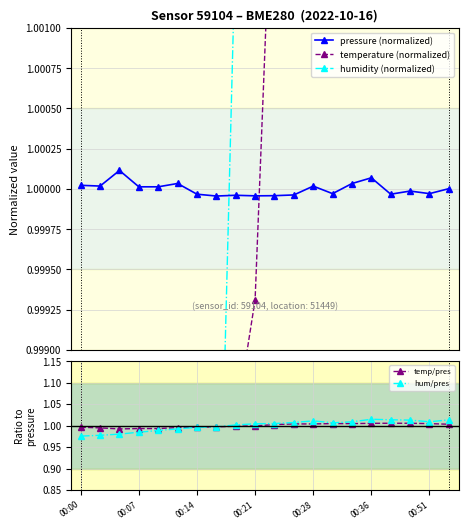

What is the average value of the pressure (normalized) series?

1.0